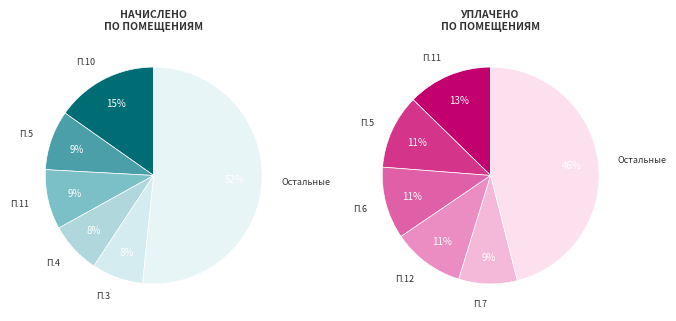

To the nearest percent, what portion does 12 represent?

11%